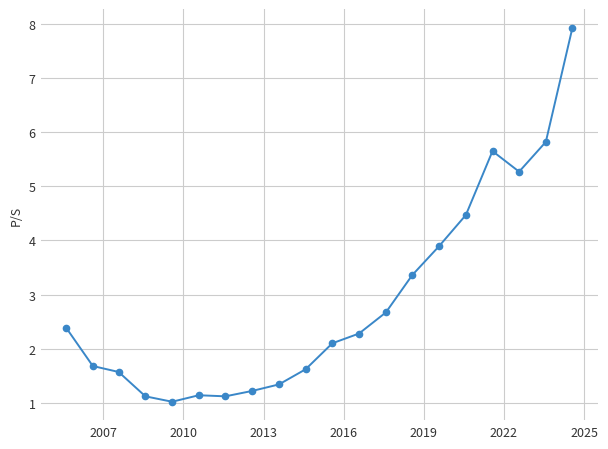

What is the maximum value shown in the chart?

7.9